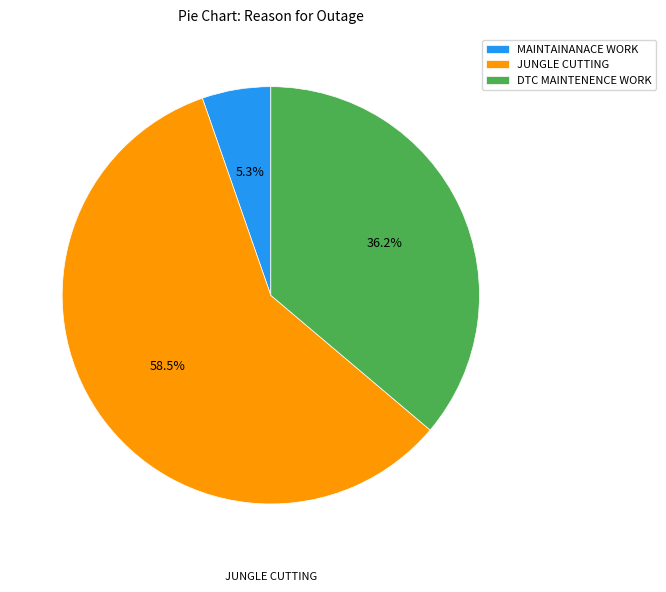

Combined, what portion of the pie is MAINTAINANACE WORK and DTC MAINTENENCE WORK?

41.5%